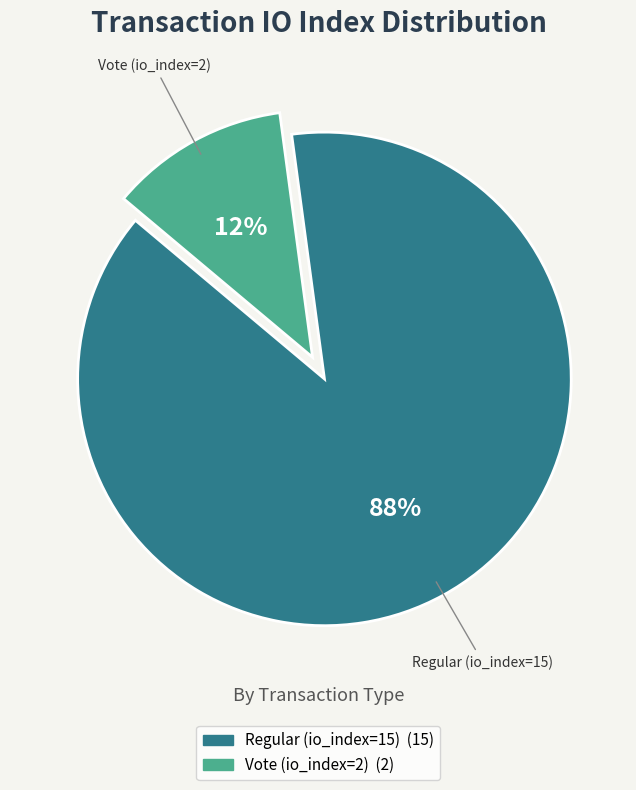

Is Regular (io_index=15) the majority of the pie?

Yes